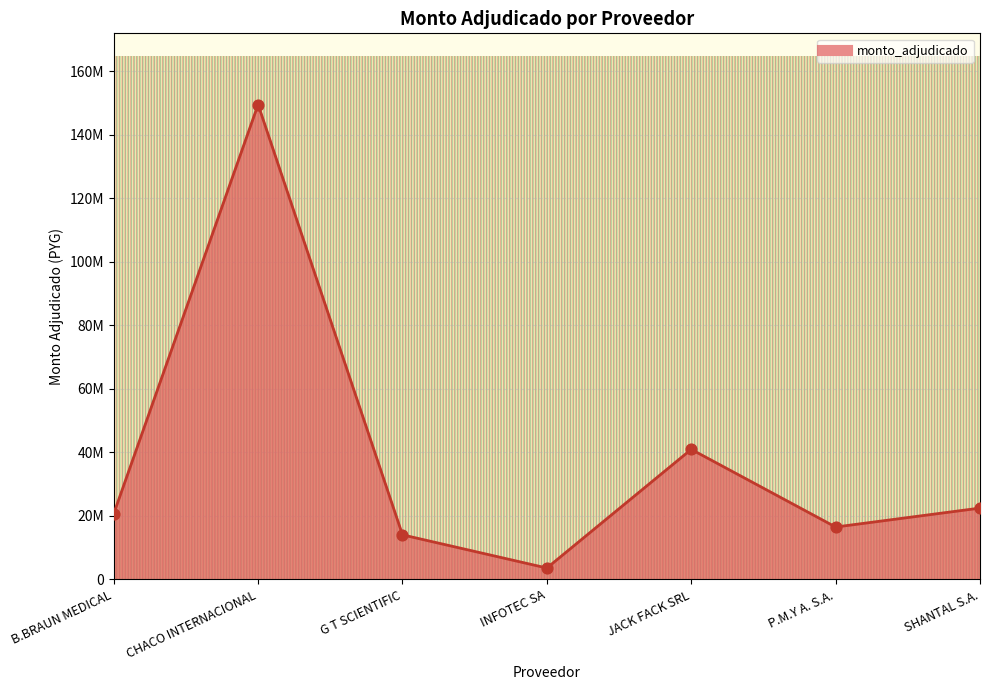

What is the change in value from B.BRAUN MEDICAL to G T SCIENTIFIC?

-6632216